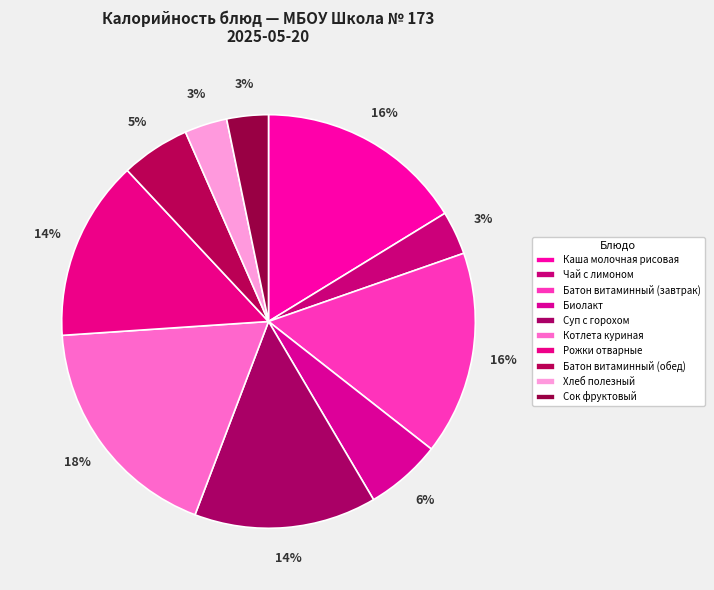

How many slices are in this pie chart?

10